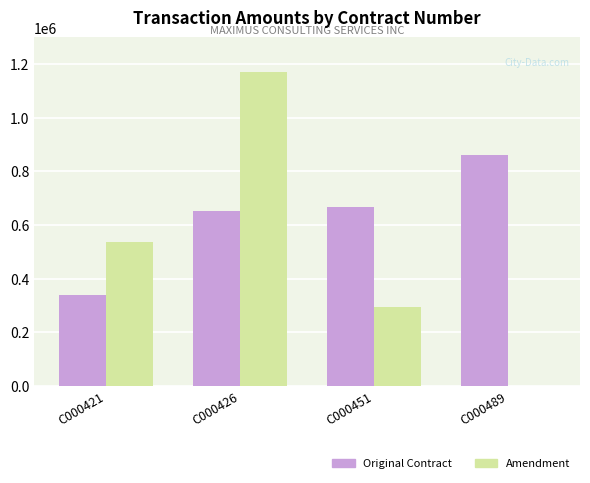

Which series has the largest total across all categories?

Original Contract